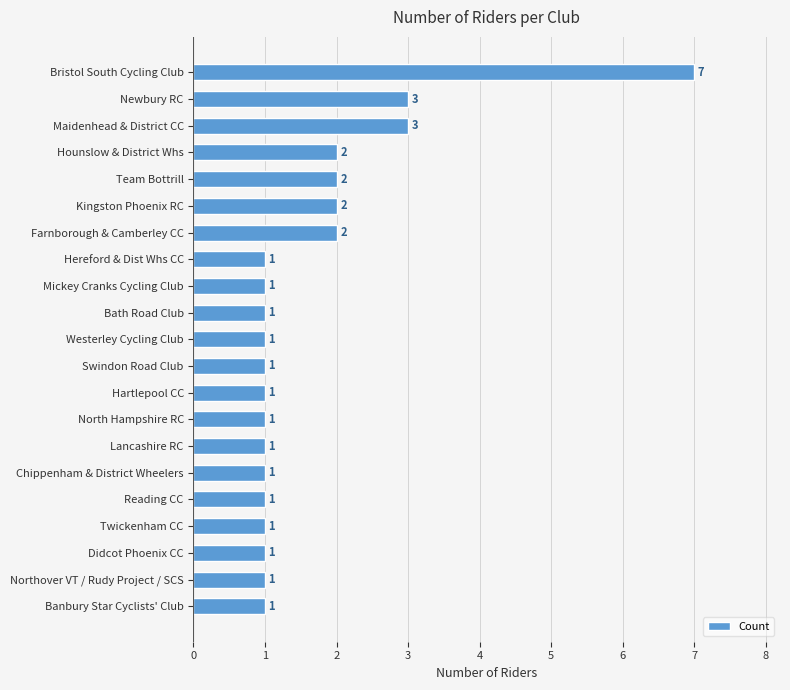

What is the minimum value shown in the chart?

1